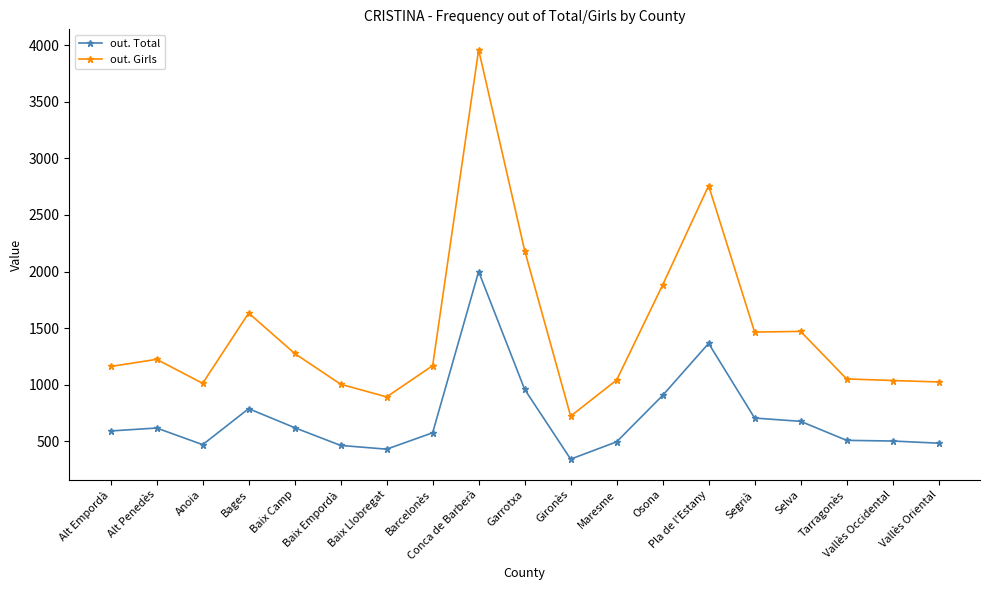

True or false: out. Girls and out. Total cross at least once.

False